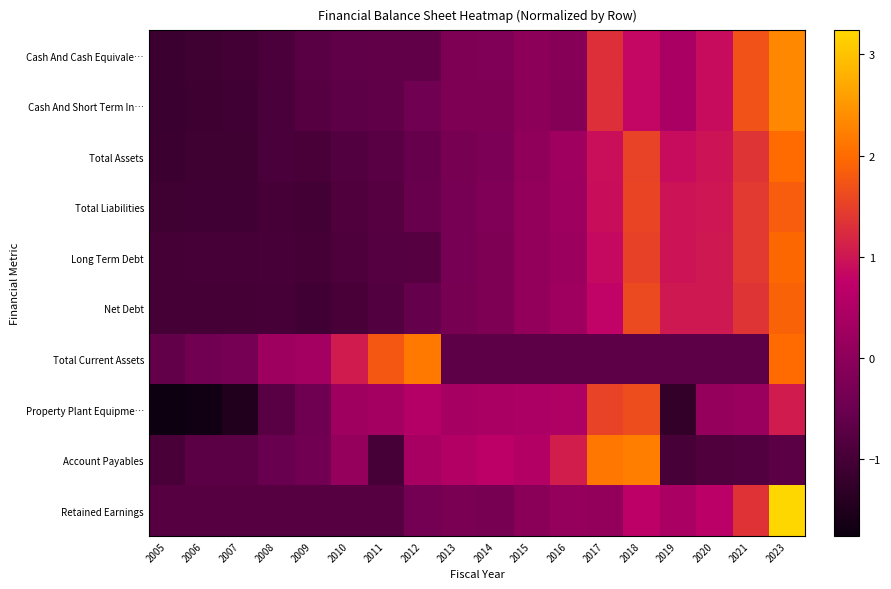

How many categories are shown in the chart?

18